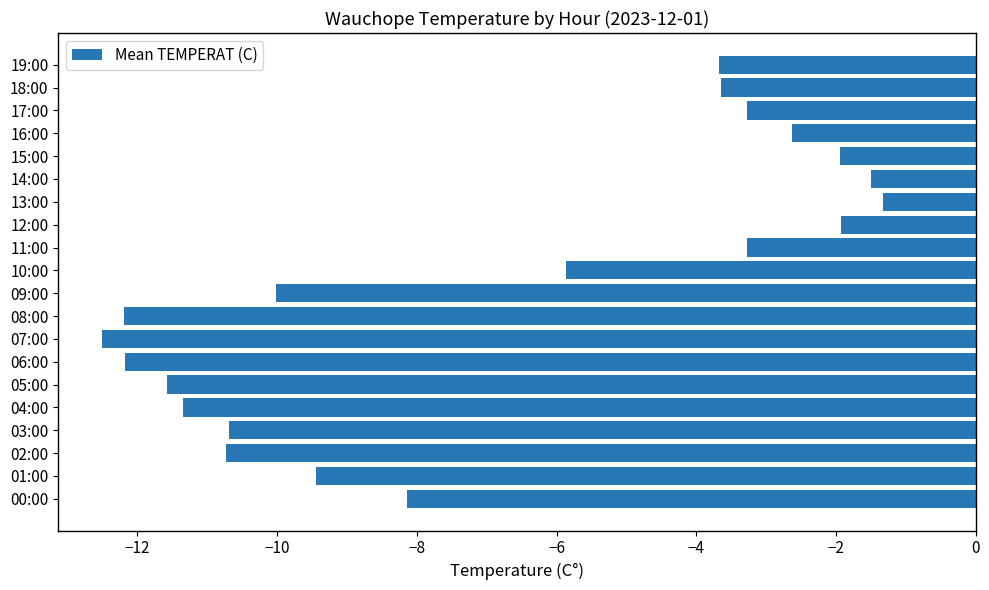

What is the maximum value shown in the chart?

-1.3